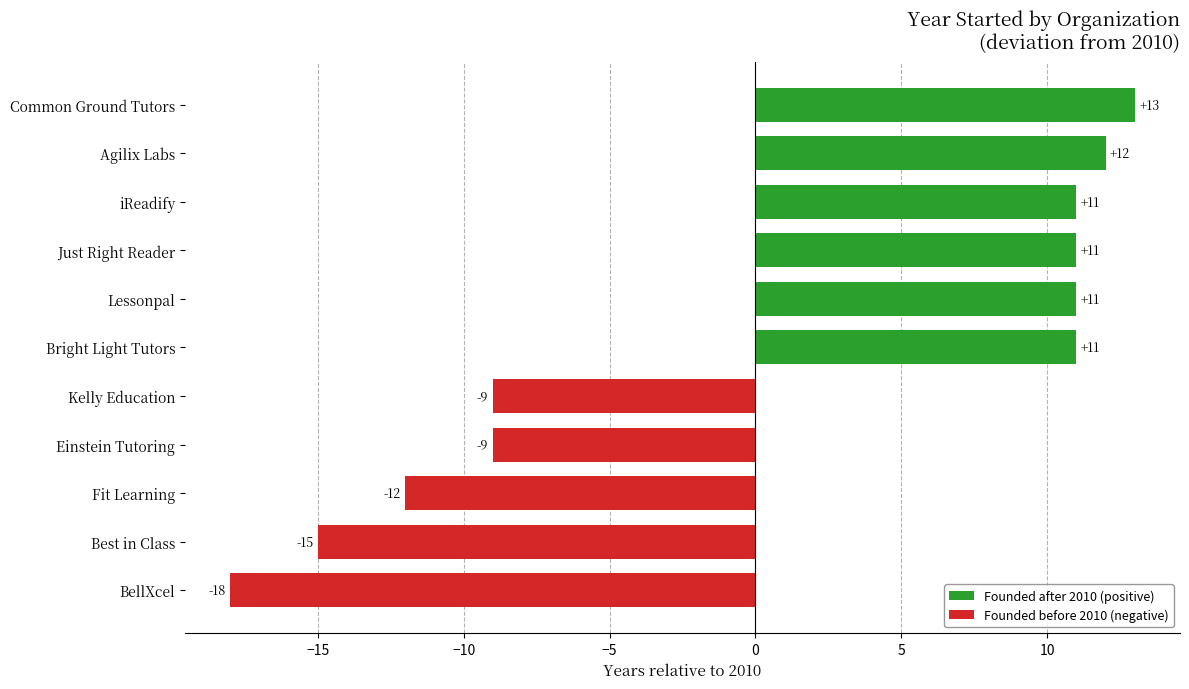

What value does the data have at BellXcel?

-18